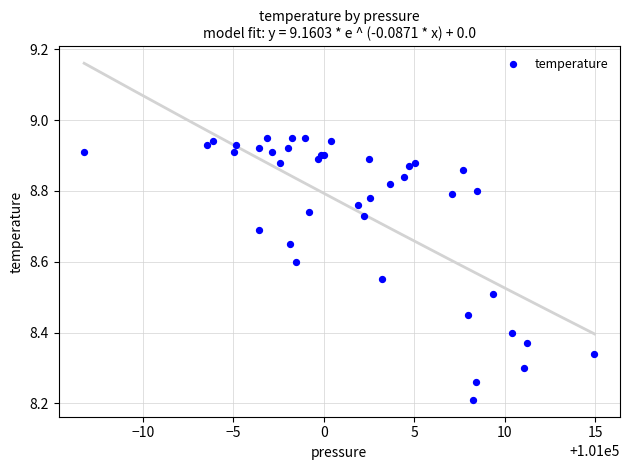

What Y value in the scatter plot is closest to 8?

8.2